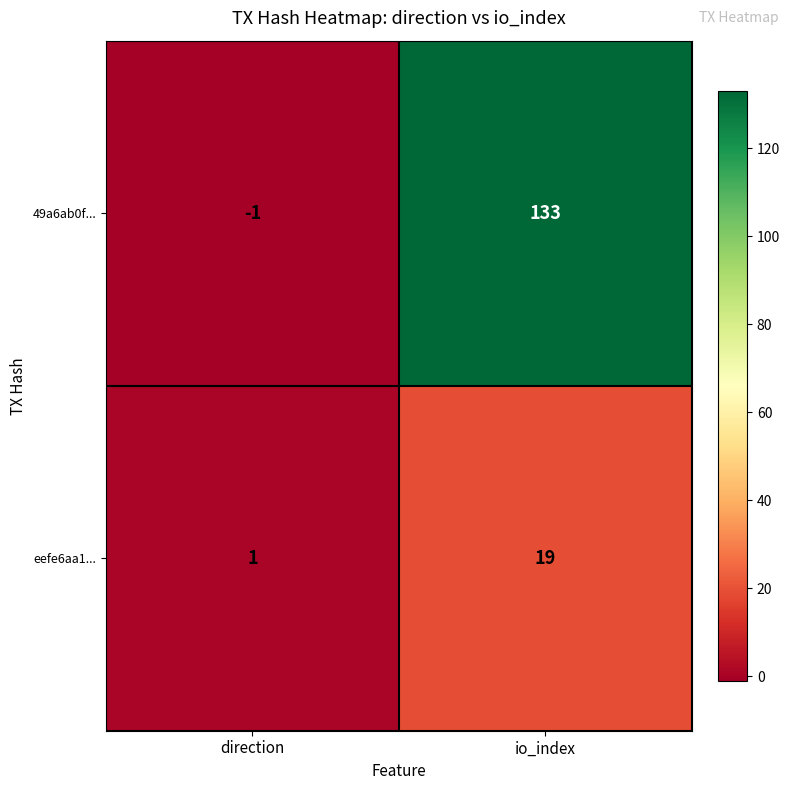

Reading left to right, list all the values displayed in this chart.

49a6ab0f...: -1	133
eefe6aa1...: 1	19